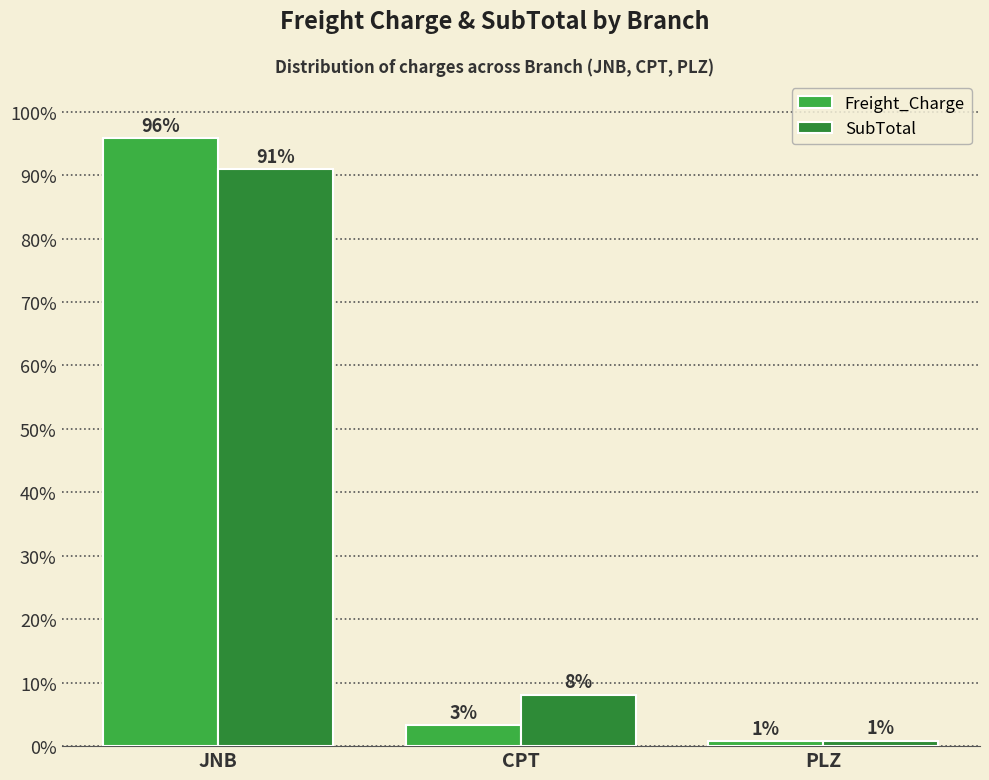

True or false: Freight_Charge has a value of 3.3 at CPT.

True